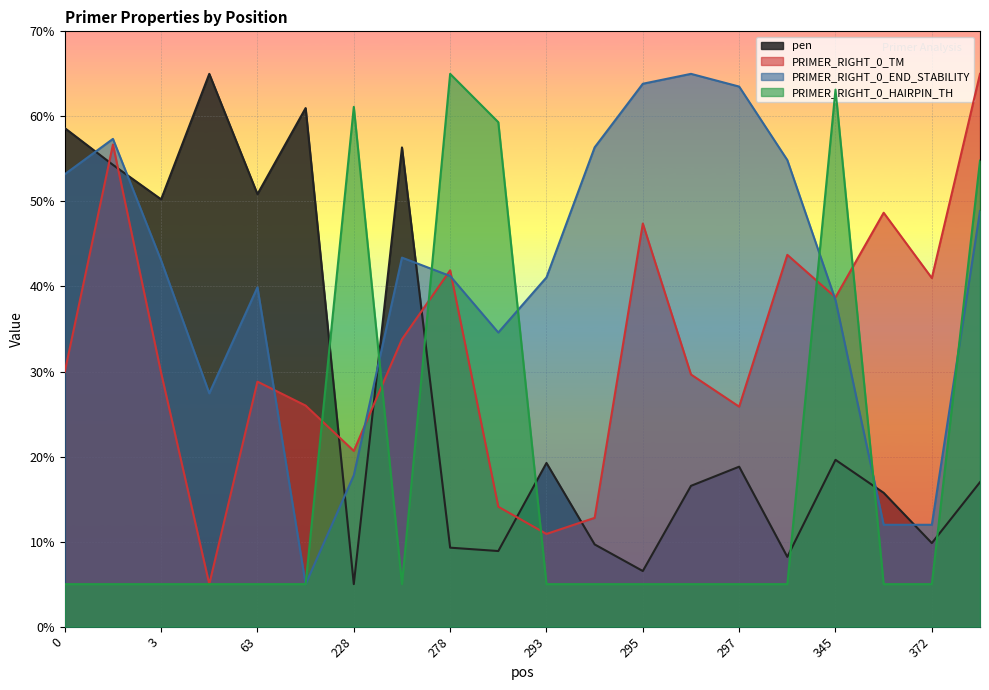

Rank the series by their average value, from lowest to highest.

PRIMER_RIGHT_0_HAIRPIN_TH, pen, PRIMER_RIGHT_0_TM, PRIMER_RIGHT_0_END_STABILITY